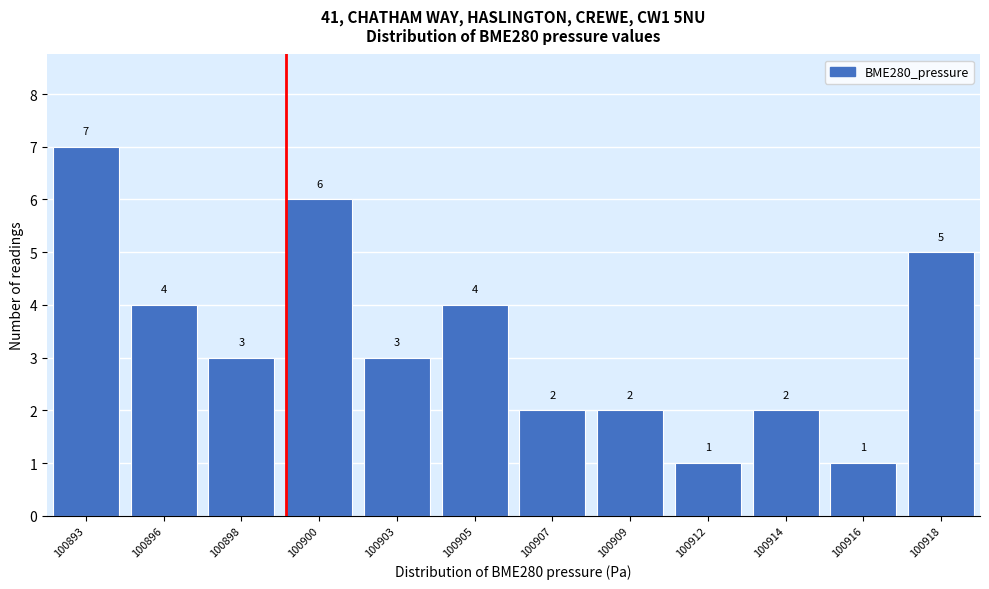

Reading left to right, what are all the values shown in this chart?

100893=7	100896=4	100898=3	100900=6	100903=3	100905=4	100907=2	100909=2	100912=1	100914=2	100916=1	100918=5